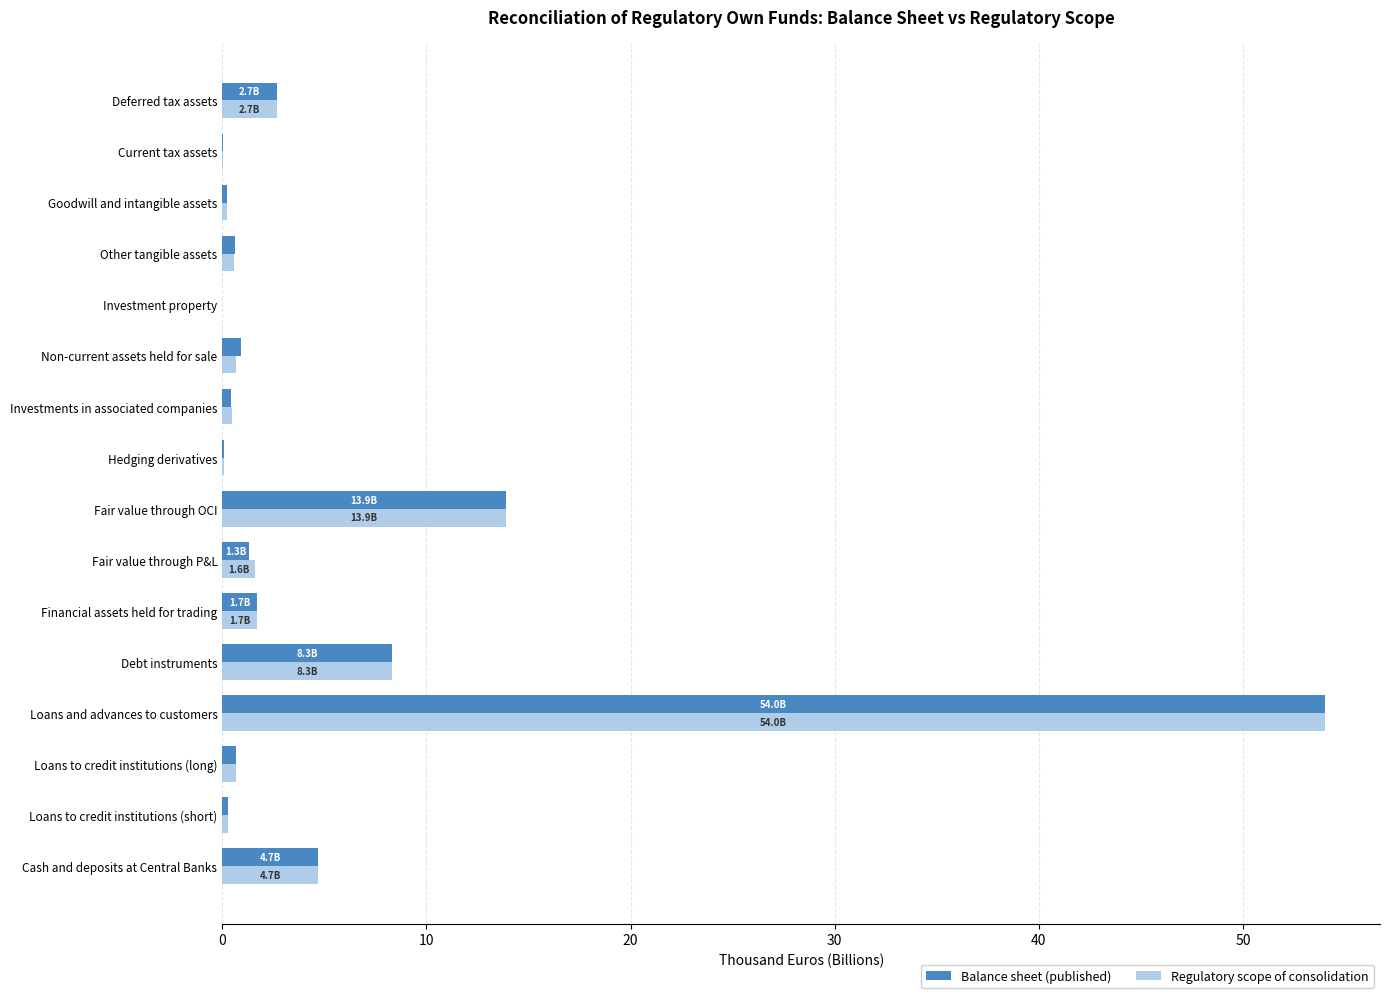

What is the approximate value of Regulatory scope of consolidation at Fair value through OCI?

13.9